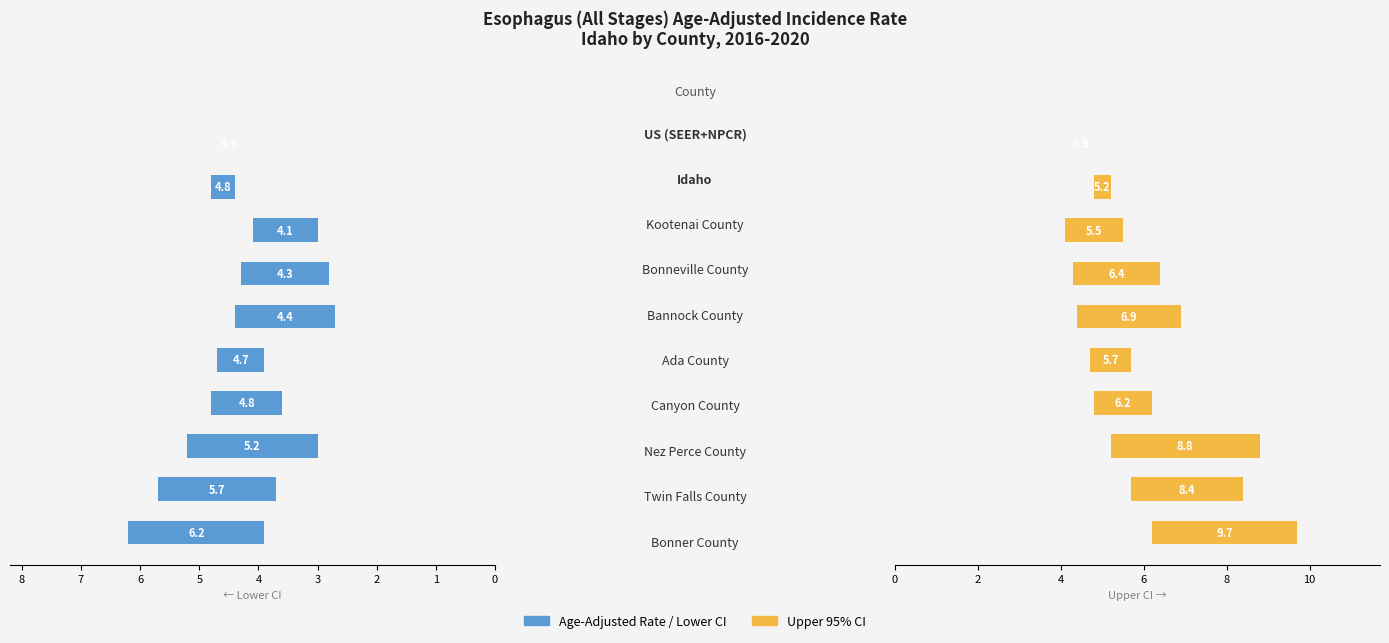

Which series has the largest total across all categories?

Upper 95% CI